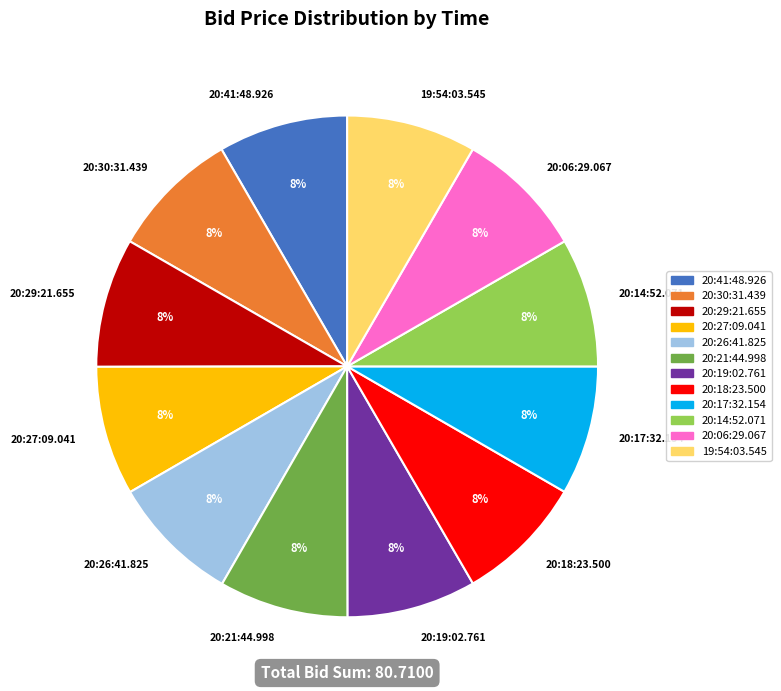

The 20:19:02.761 slice represents 1% of the pie. True or false?

False